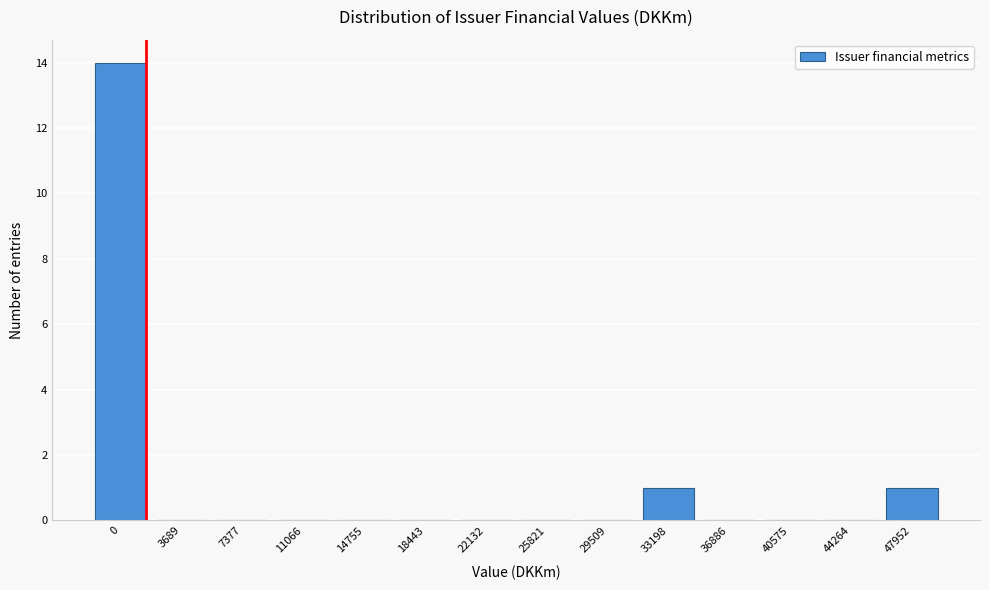

Reading left to right, list all the values displayed in this chart.

0=14	3689=0	7377=0	11066=0	14755=0	18443=0	22132=0	25821=0	29509=0	33198=1	36886=0	40575=0	44264=0	47952=1